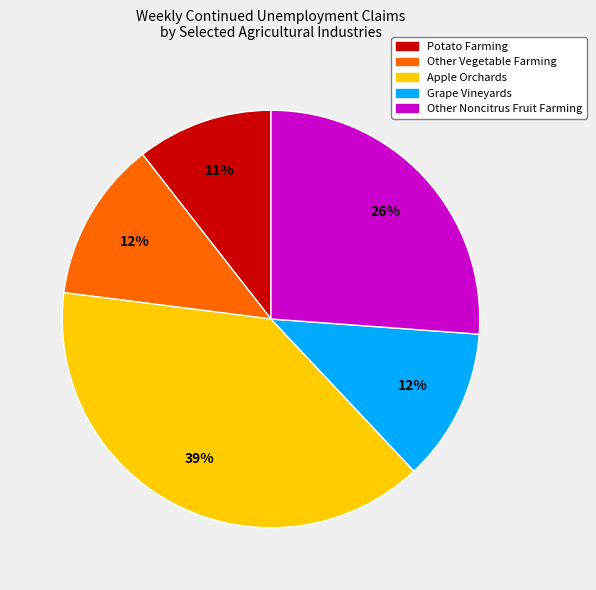

What is the ratio of the value at Potato Farming to the value at Grape Vineyards?

0.9